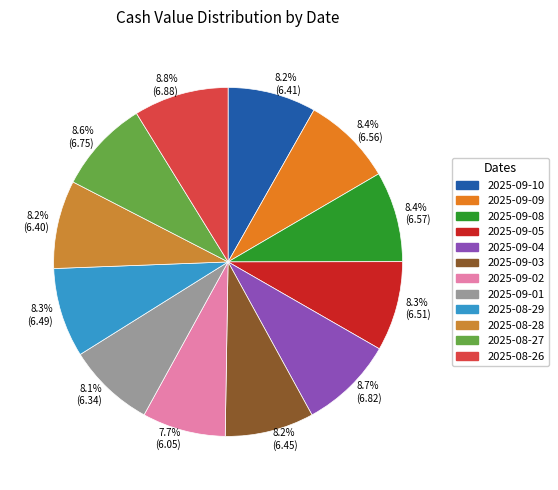

Does any single category account for the majority?

No